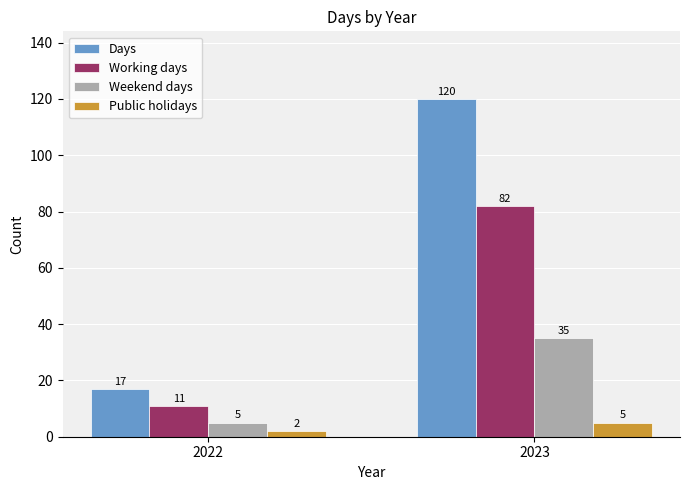

How many Public holidays values are between 2 and 5?

2